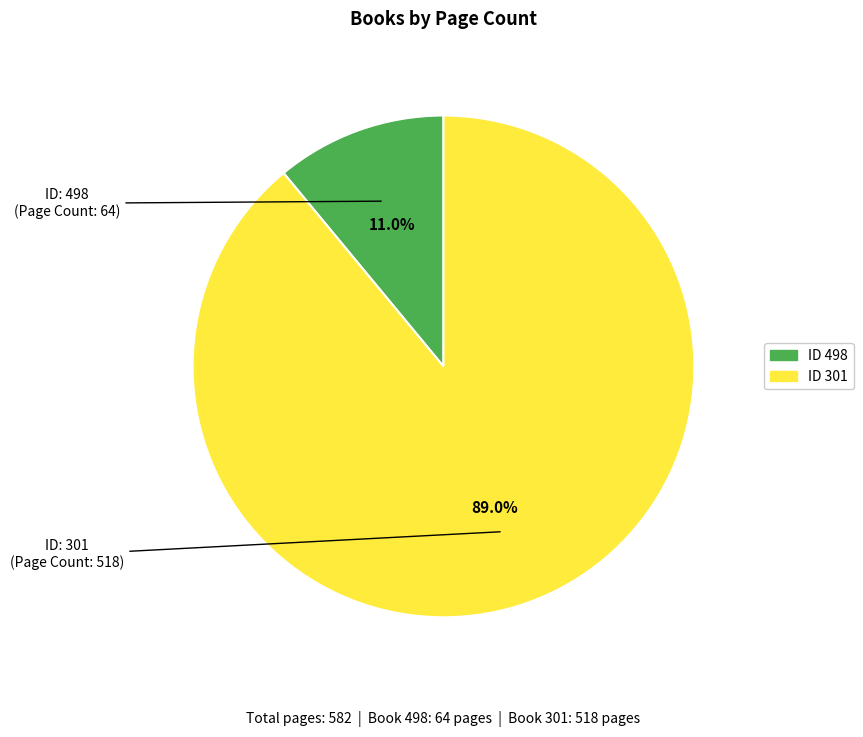

To the nearest percent, what is the difference between the largest and smallest slice percentages?

78%